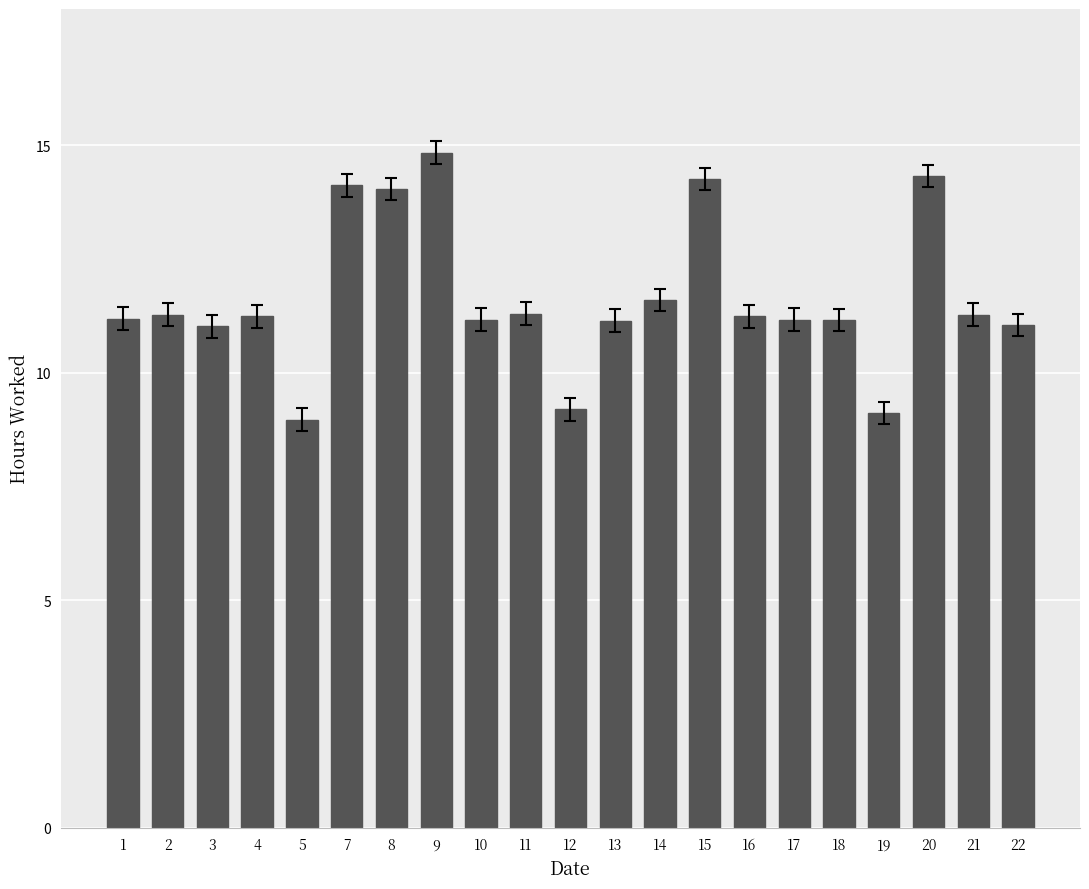

What is the difference between the maximum and minimum values?

5.9